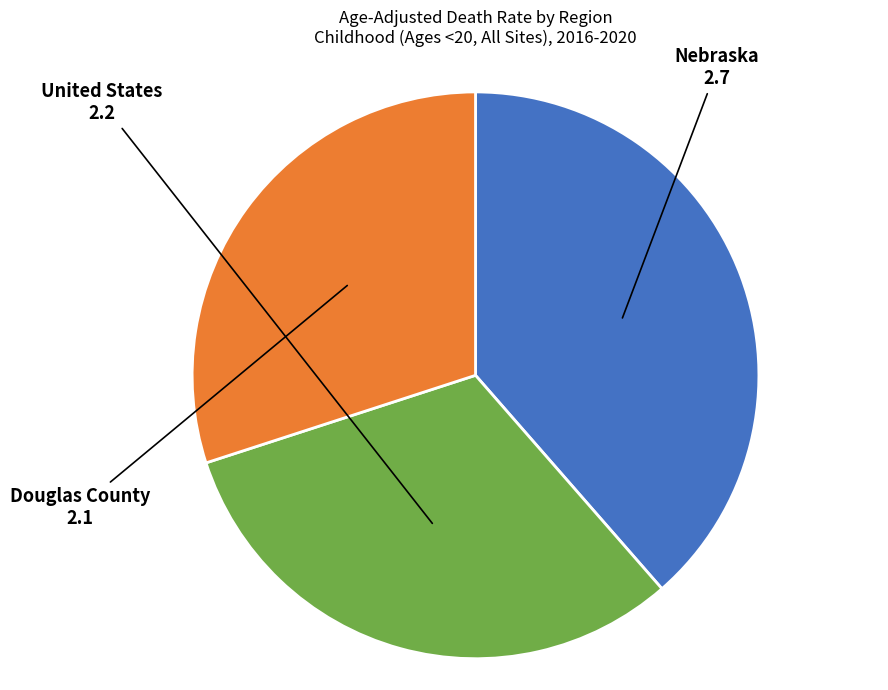

How many slices are in this pie chart?

3